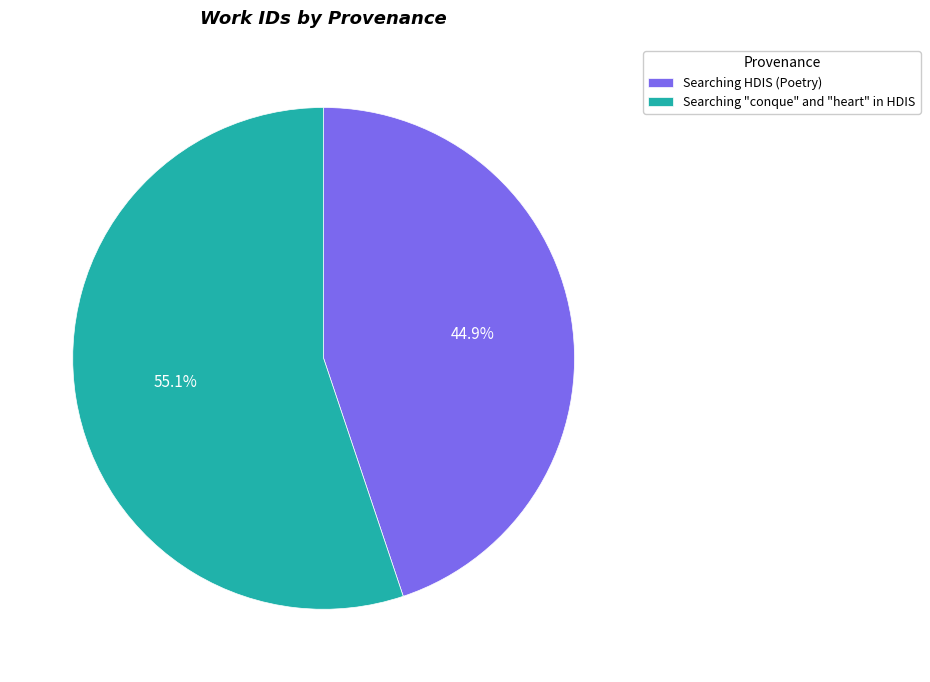

What percentage do Searching HDIS (Poetry) and Searching "conque" and "heart" in HDIS together represent?

100.0%